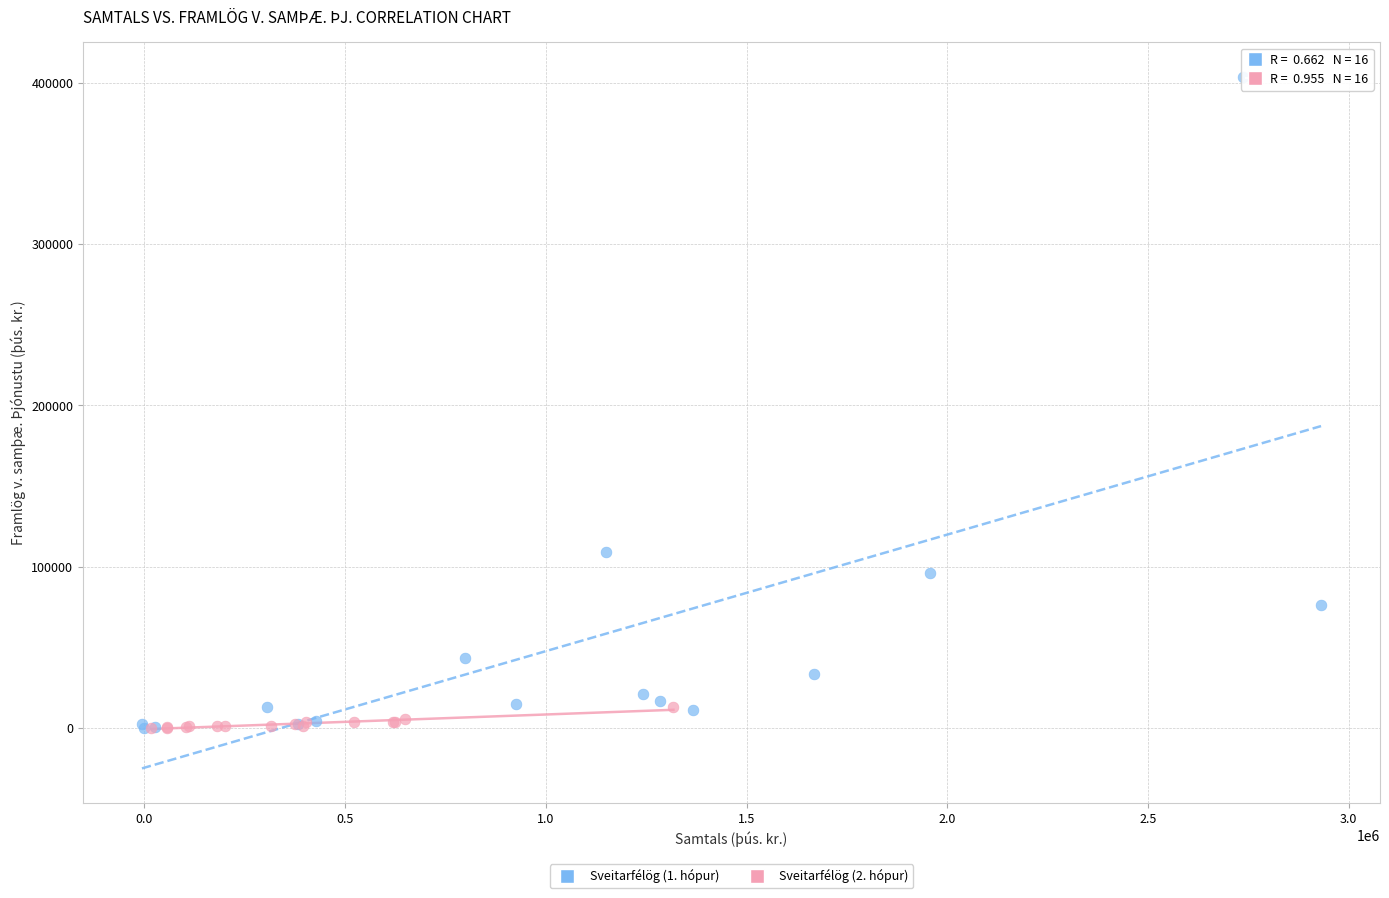

Which series has the widest spread of Y values?

Sveitarfélög (1. hópur)